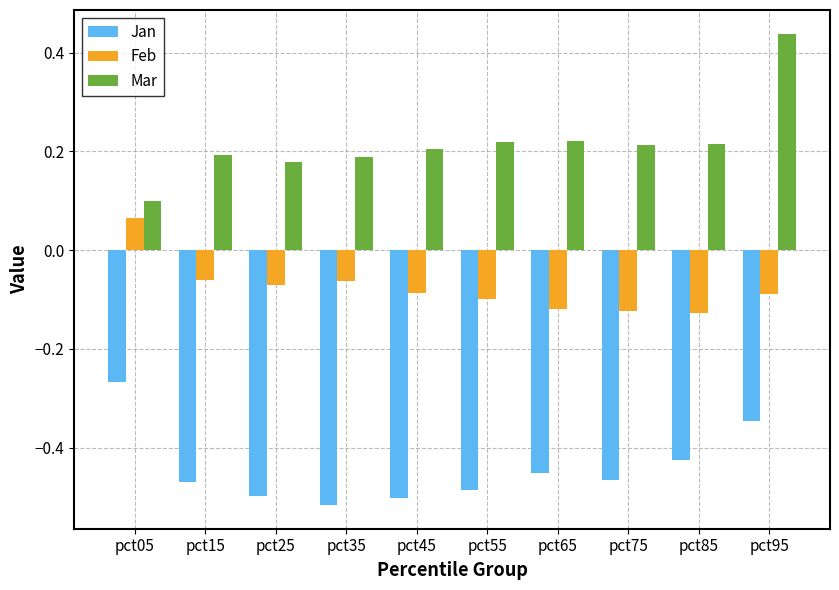

Is the value of Mar at pct85 greater than the value of Feb at pct75?

Yes